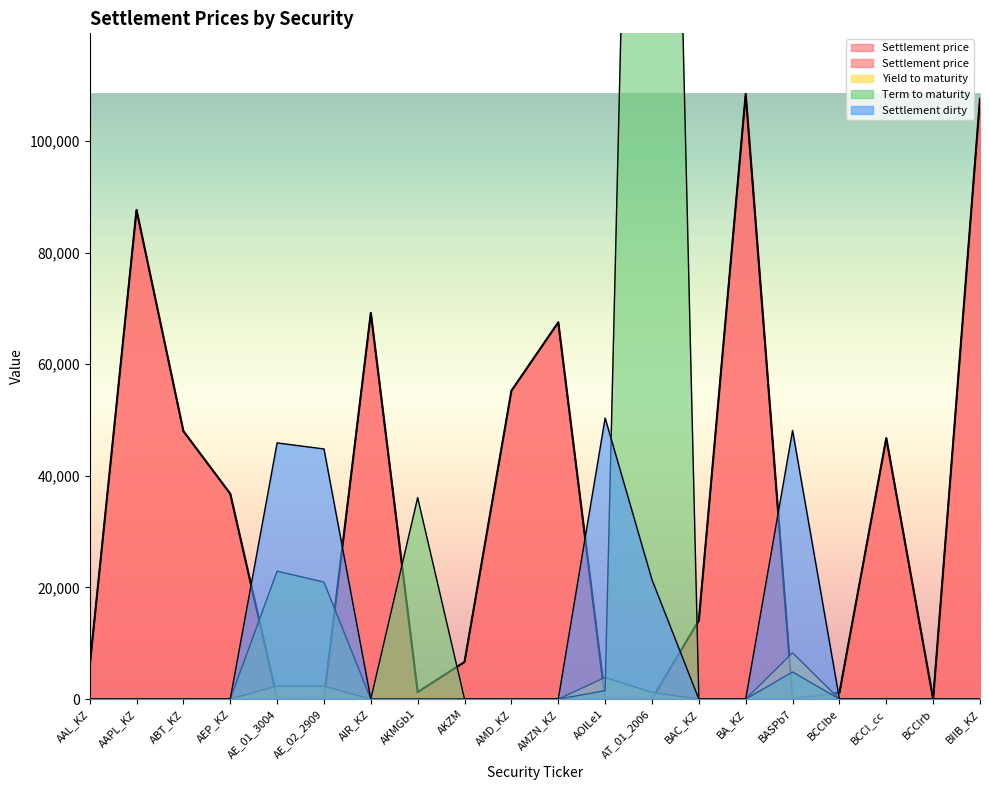

What is the average value of the Settlement dirty series?

10529.8